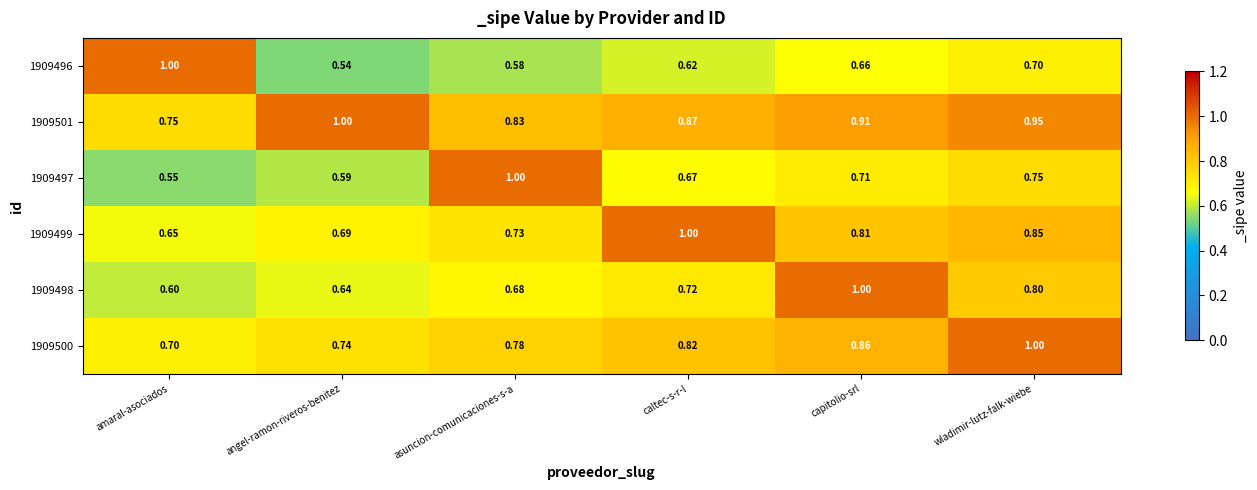

List the labels in order of 1909501 value, smallest first.

amaral-asociados, asuncion-comunicaciones-s-a, caltec-s-r-l, capitolio-srl, wladimir-lutz-falk-wiebe, angel-ramon-riveros-benitez